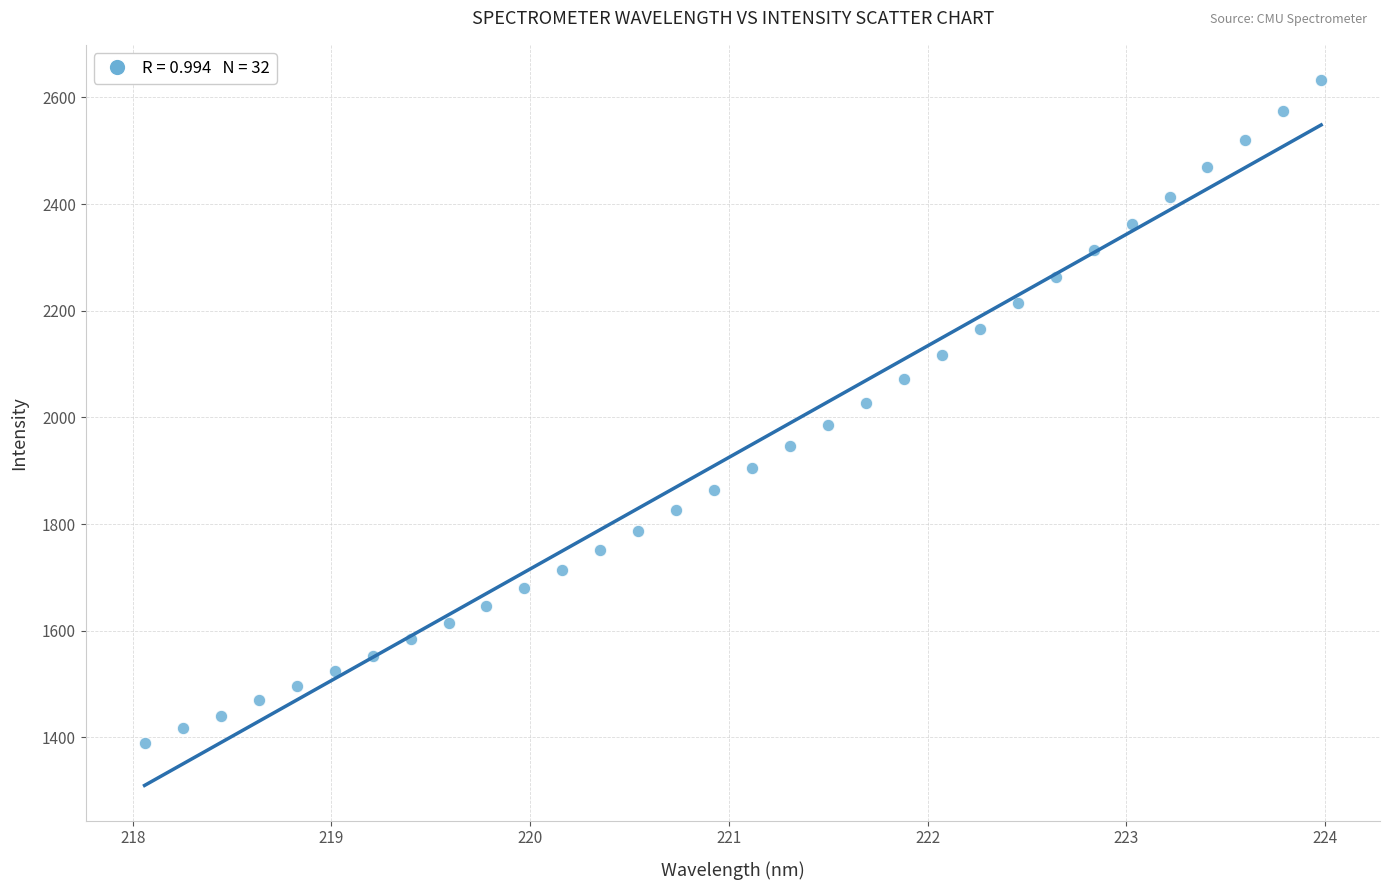

What is the range of Y values (max minus min)?

1242.3